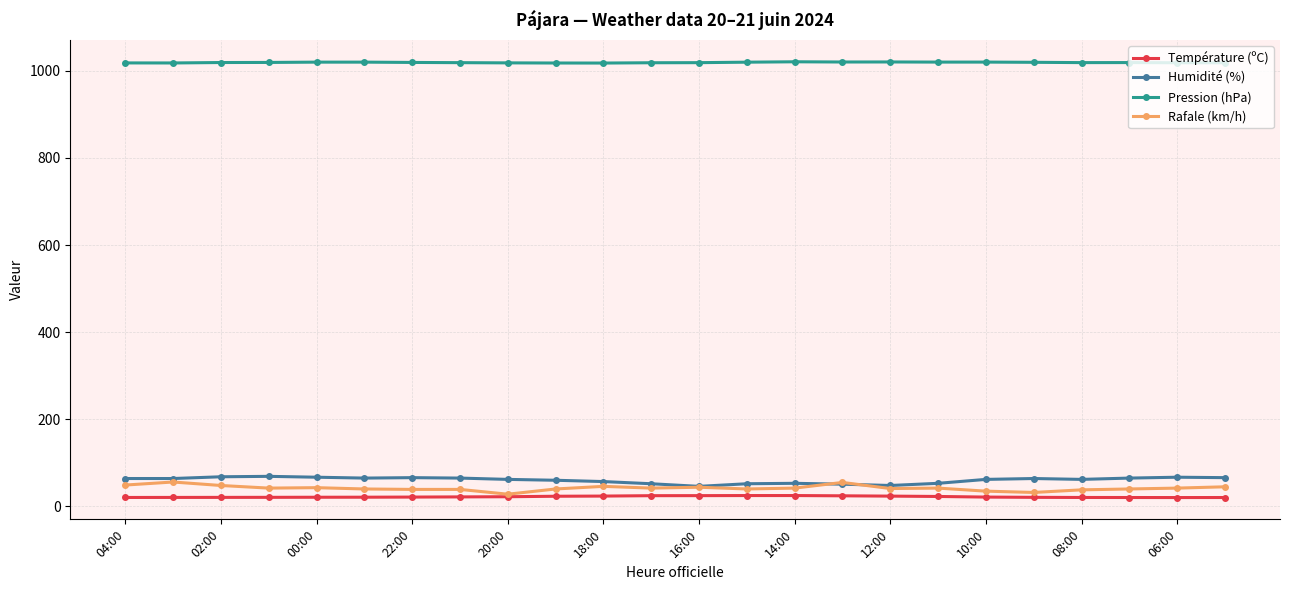

What is the greatest value displayed?

1020.7